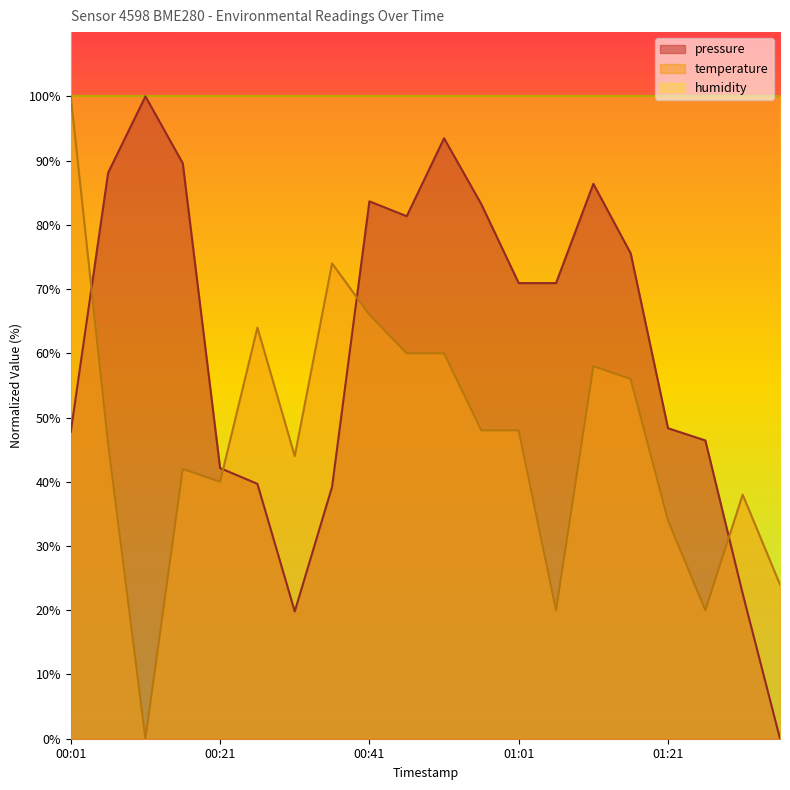

Rank the series by their average value, from lowest to highest.

temperature, pressure, humidity